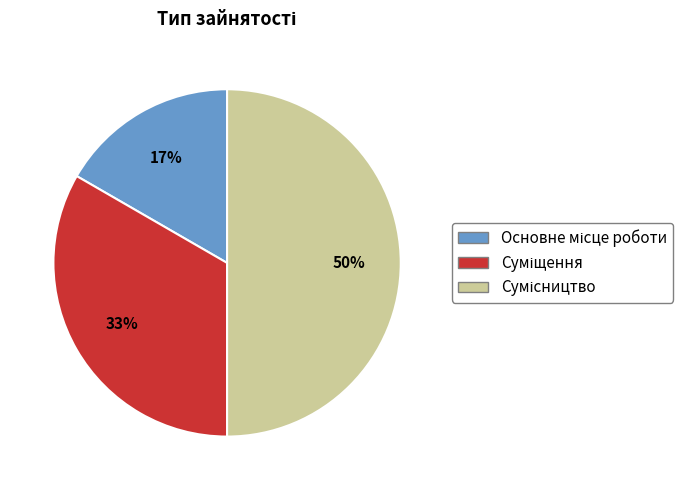

To the nearest percent, what is the difference between the largest and smallest slice percentages?

33%